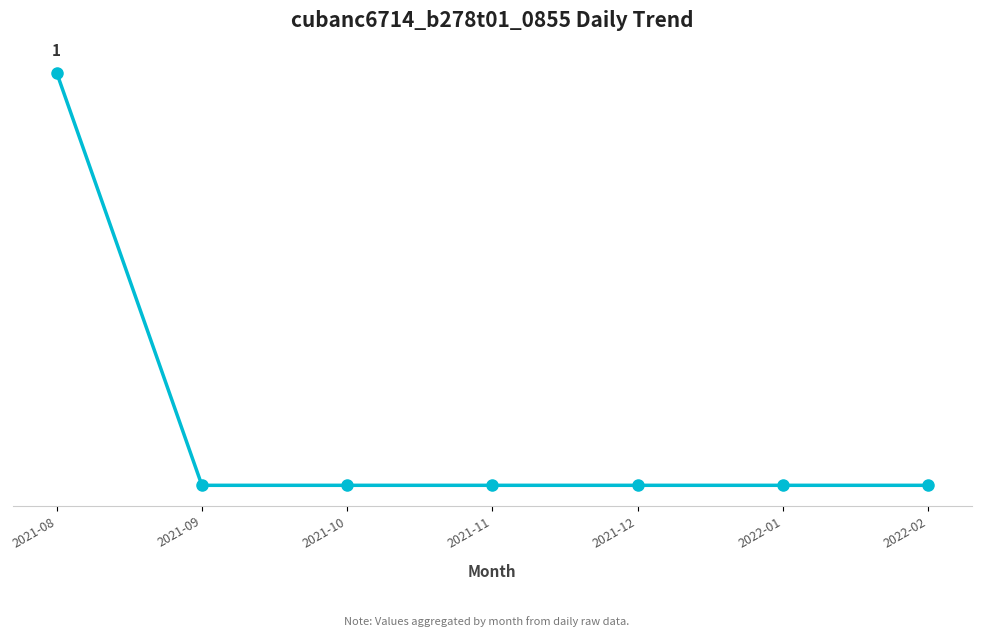

Which label corresponds to the largest value in the chart?

2021-08